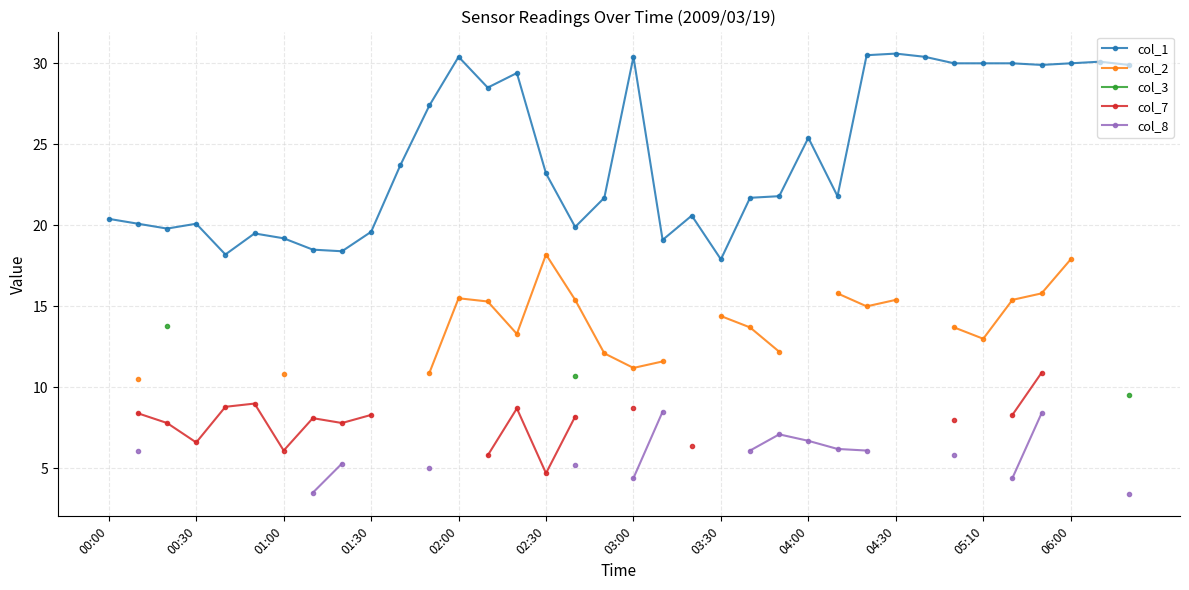

Count the number of data series in this chart.

5